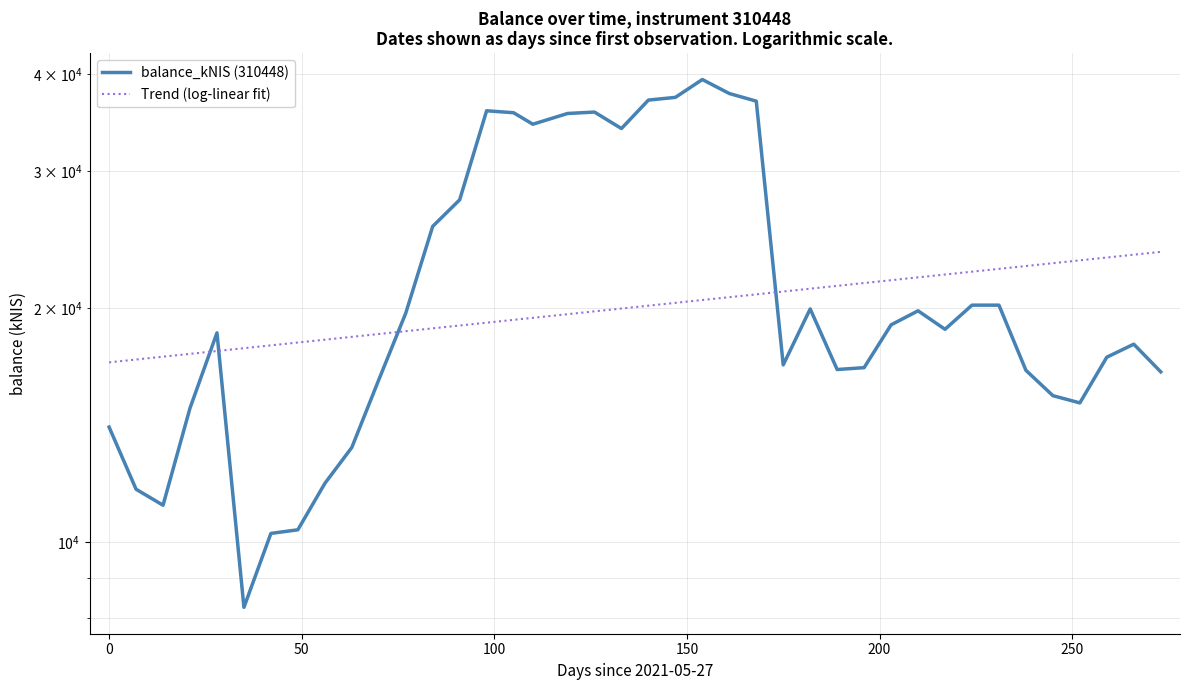

Reading left to right, what are all the values shown in this chart?

14060.9	11698.6	11158.6	14875.5	18586.7	8248.3	10265.6	10375.9	11902.4	13237.4	16172.4	19697.4	25470.3	27552.0	35862.6	35654.5	34462.4	35574.7	35725.2	34024.3	37014.9	37313.0	39336.9	37740.9	36898.9	16904.6	19949.1	16673.9	16766.6	19031.9	19839.0	18782.2	20173.6	20173.4	16635.1	15433.2	15105.2	17294.0	17972.3	16560.9